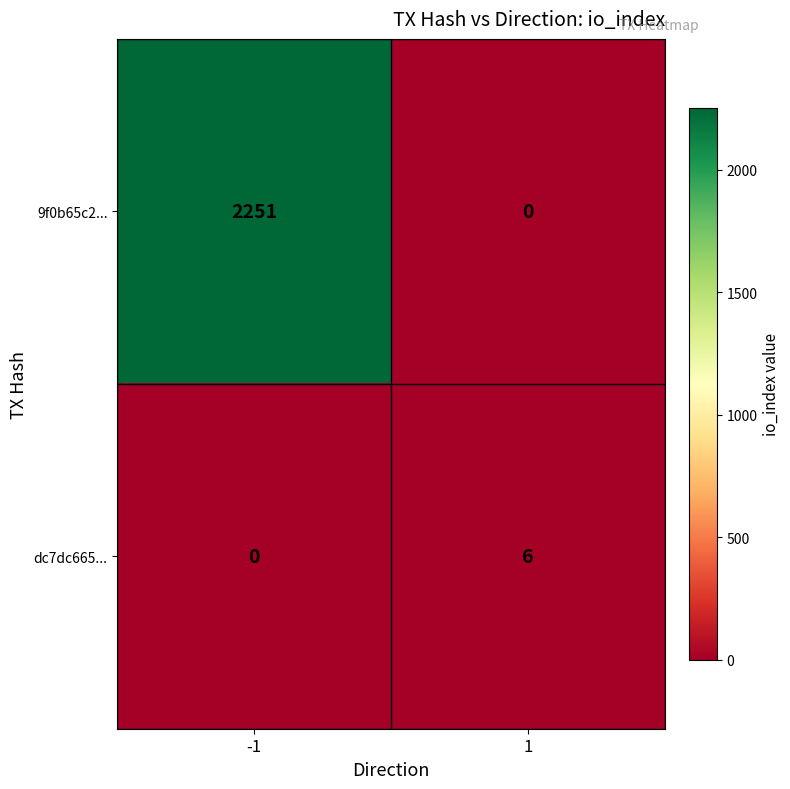

What is the approximate value of dc7dc665... at 1?

6